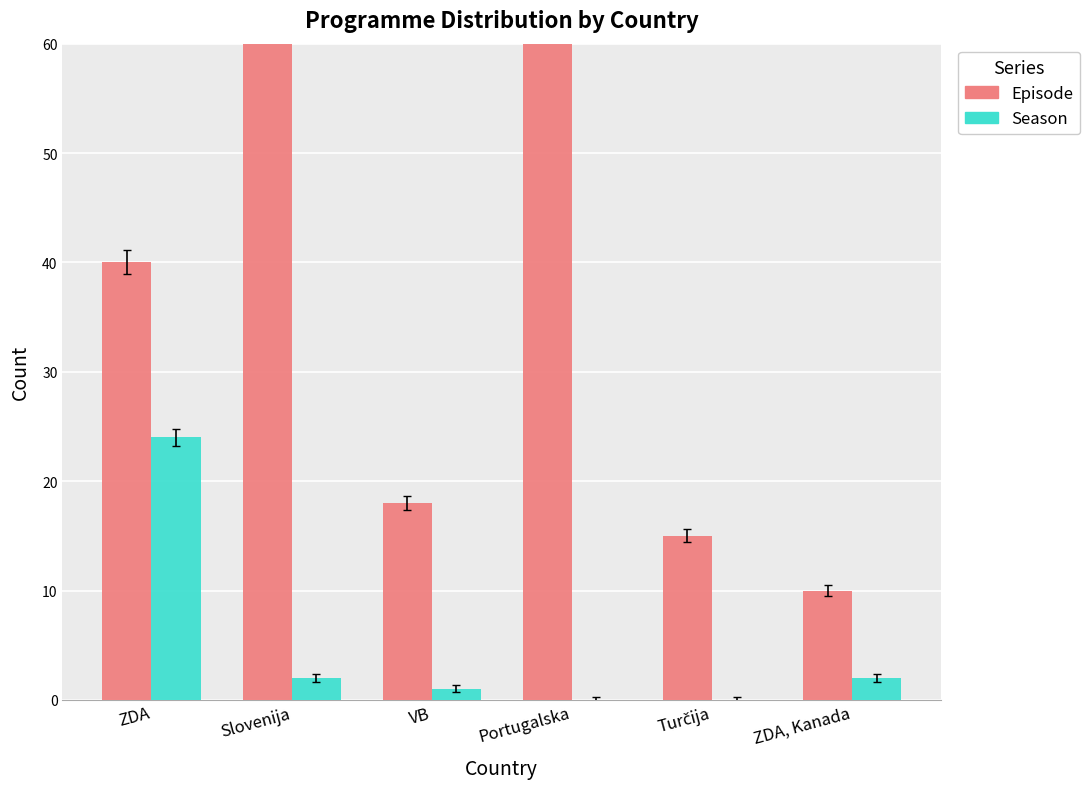

How many distinct data groups are displayed?

2